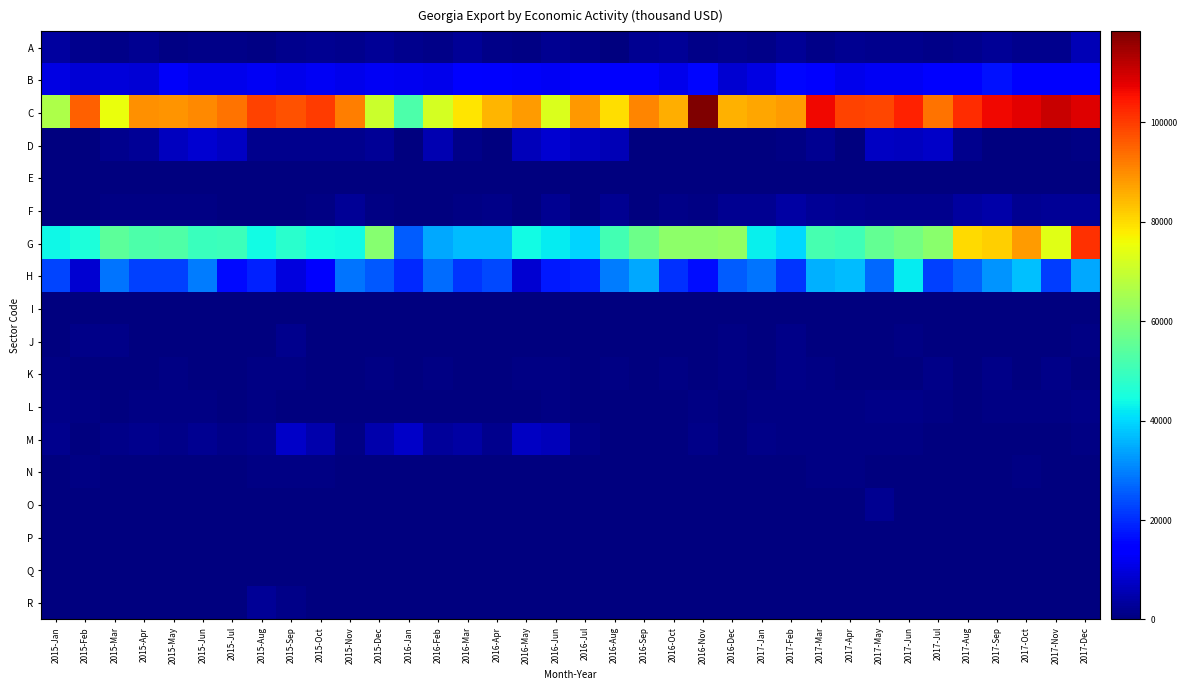

Which has a higher value, 2017-Sep or 2016-Mar?

2017-Sep